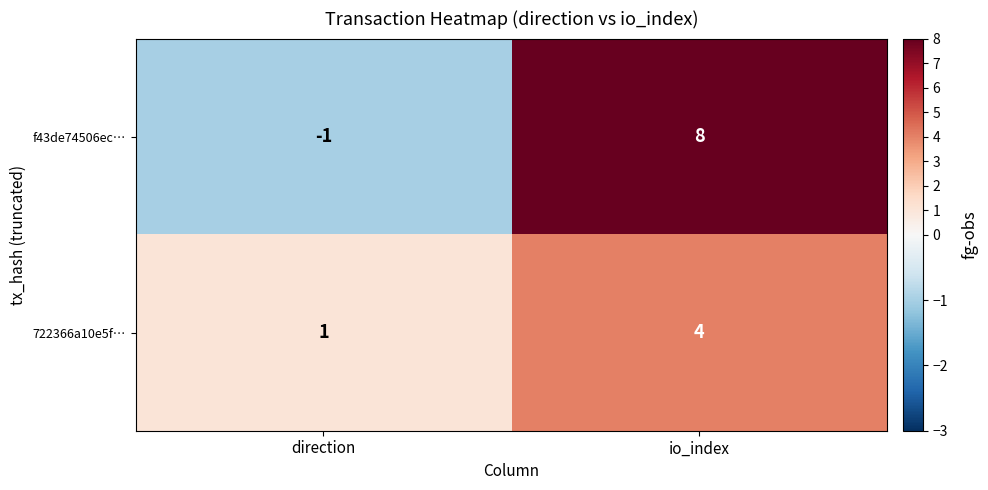

The 722366a10e5f… series shows 1 at direction. True or false?

True